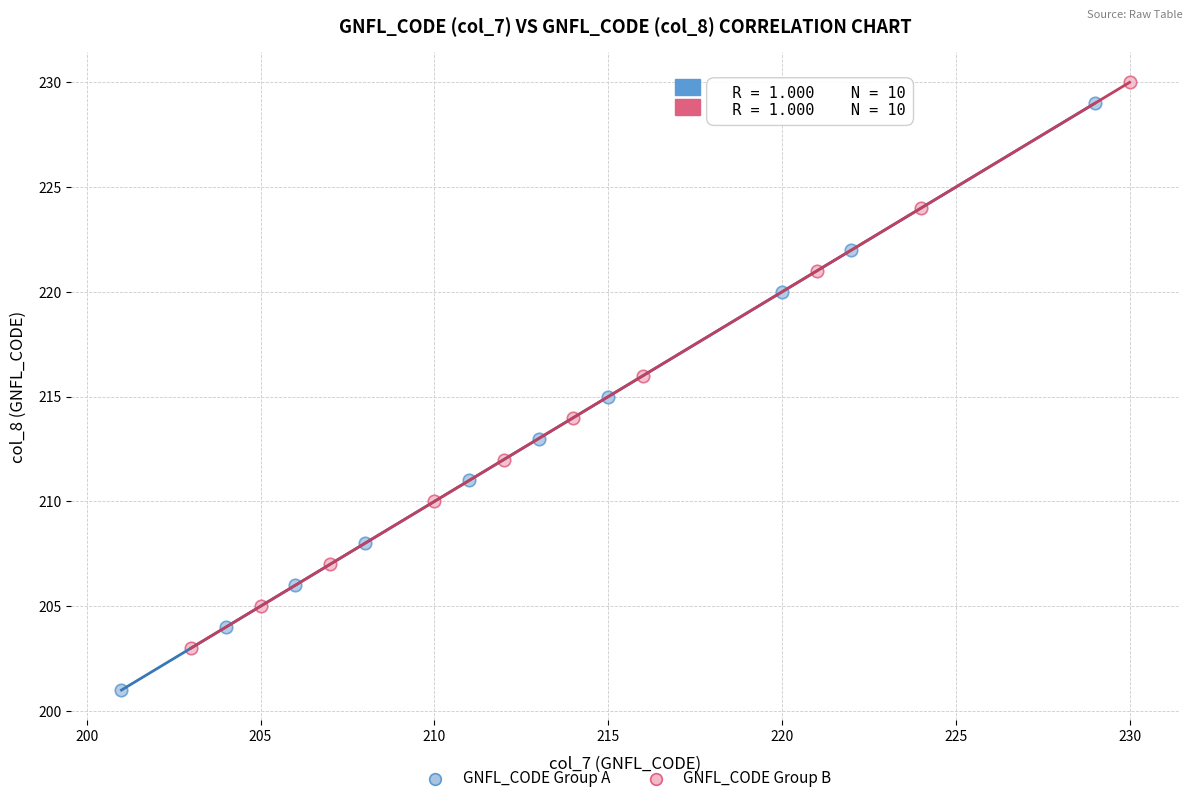

Which series reaches the minimum Y coordinate?

GNFL_CODE Group A